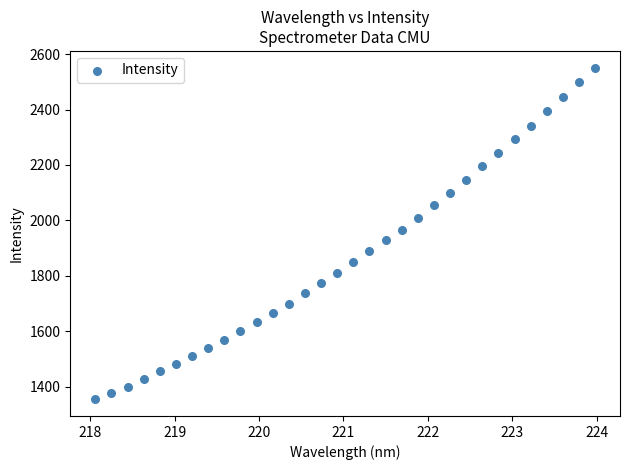

What is the range of Y values (max minus min)?

1198.0